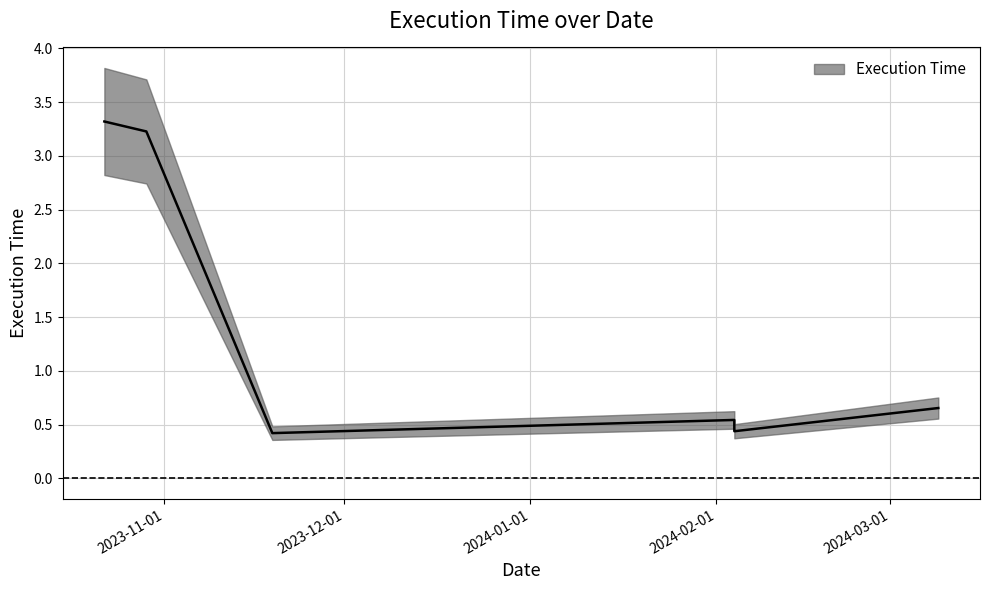

What is the difference between the values at 2023-10-22 and 2024-02-04?

2.8